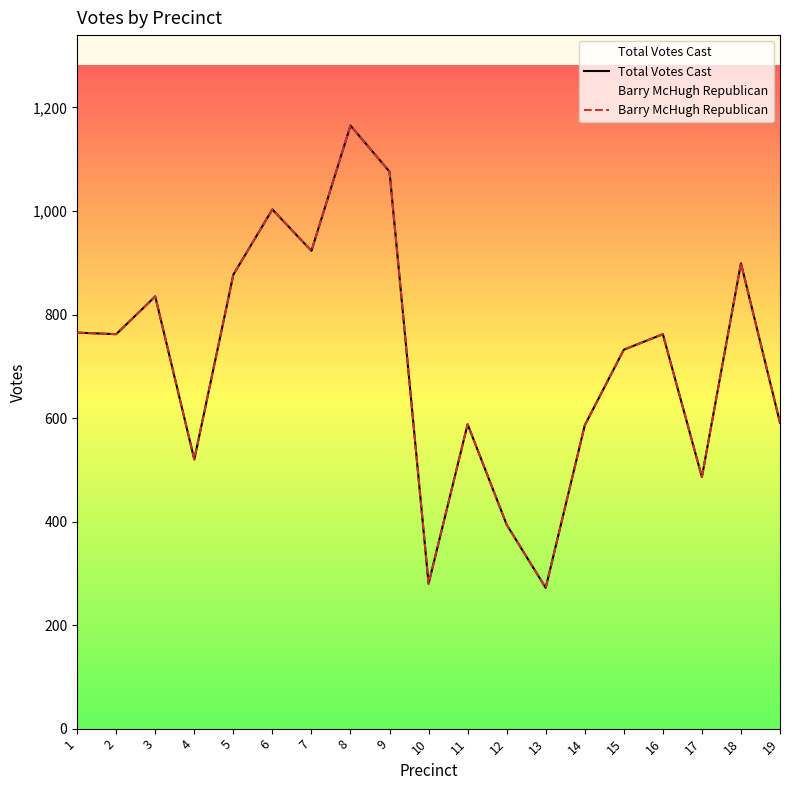

At which category is the sum across all series the highest?

8